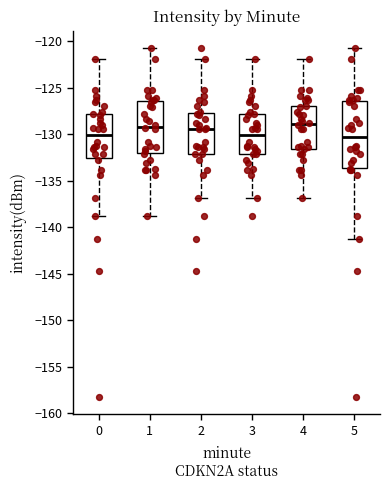

Comparing the boxes themselves (not the whiskers), which one is the tallest?

5